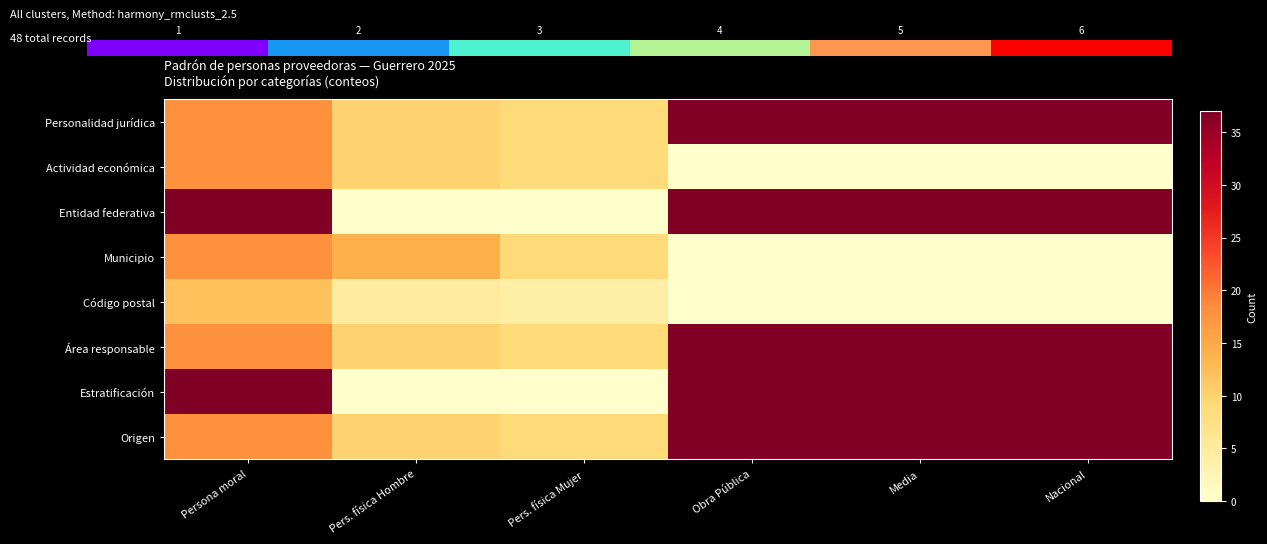

What is the spread (max minus min) of values at Persona moral?

25